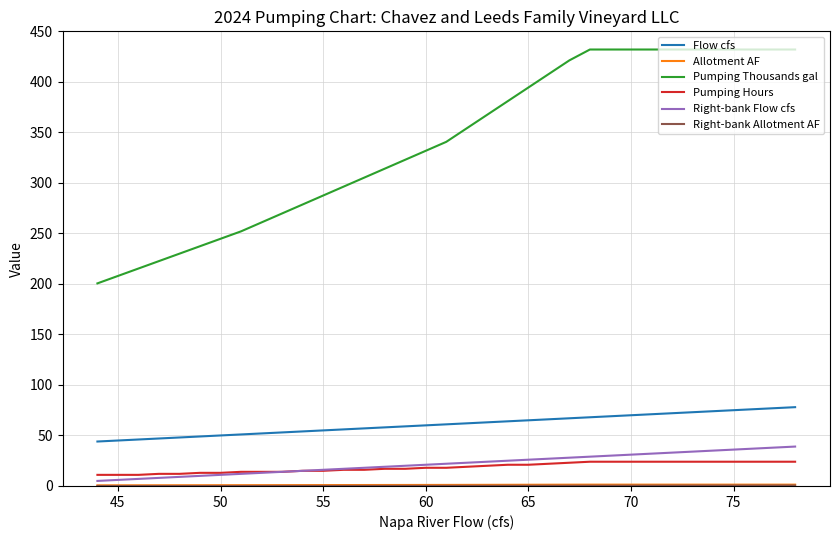

What are all the series names shown in the legend?

Flow cfs, Allotment AF, Pumping Thousands gal, Pumping Hours, Right-bank Flow cfs, Right-bank Allotment AF